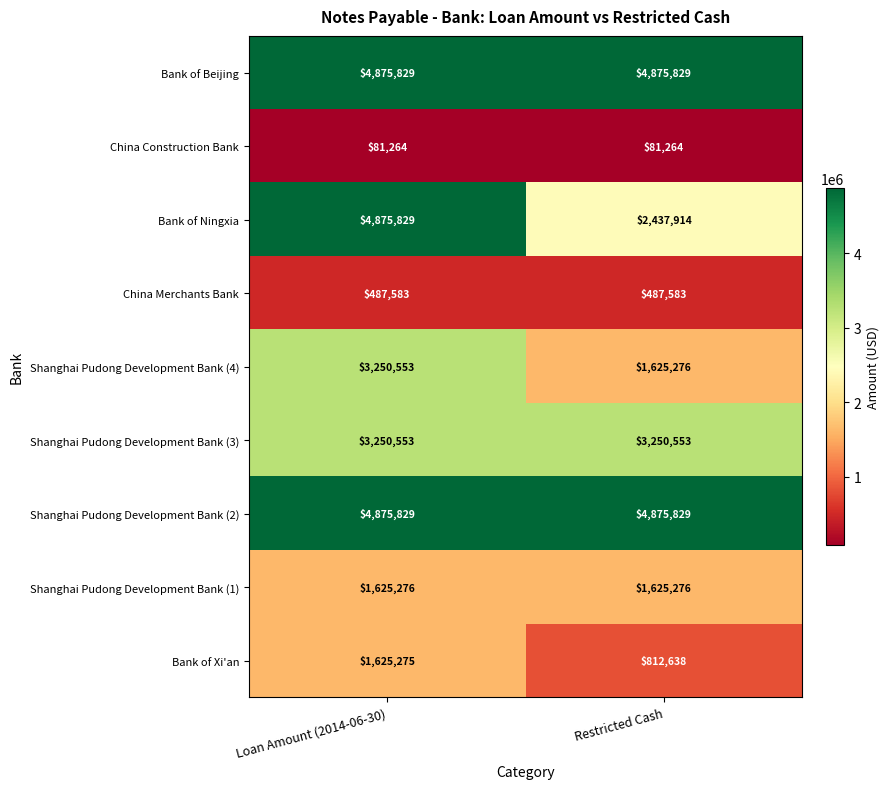

What is the total value across all series at Loan Amount (2014-06-30)?

24947991